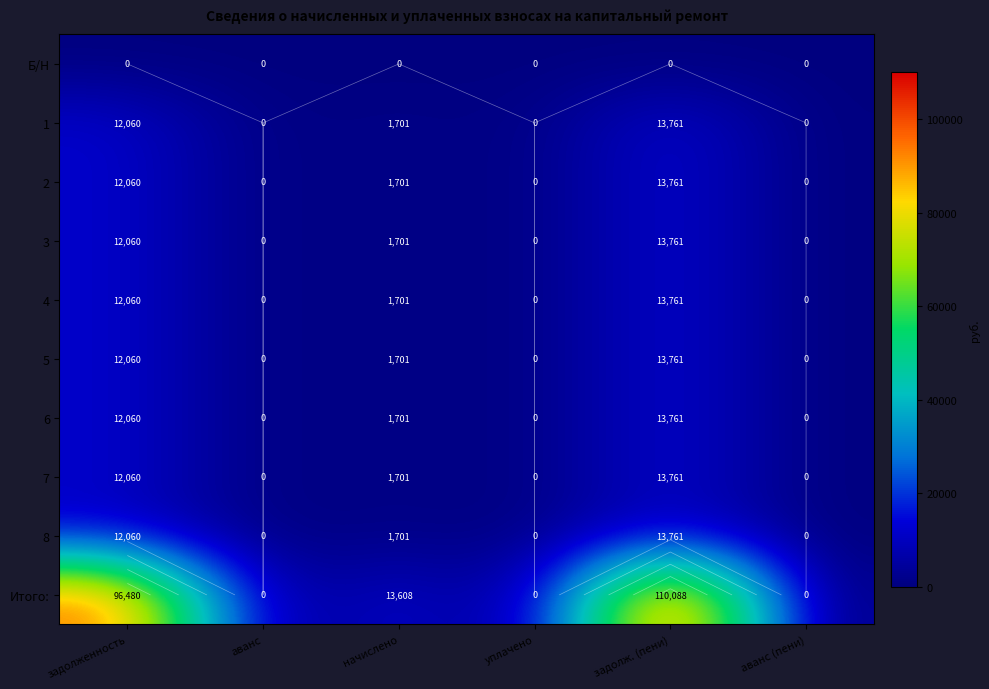

At which category is the sum across all series the highest?

задолж. (пени)